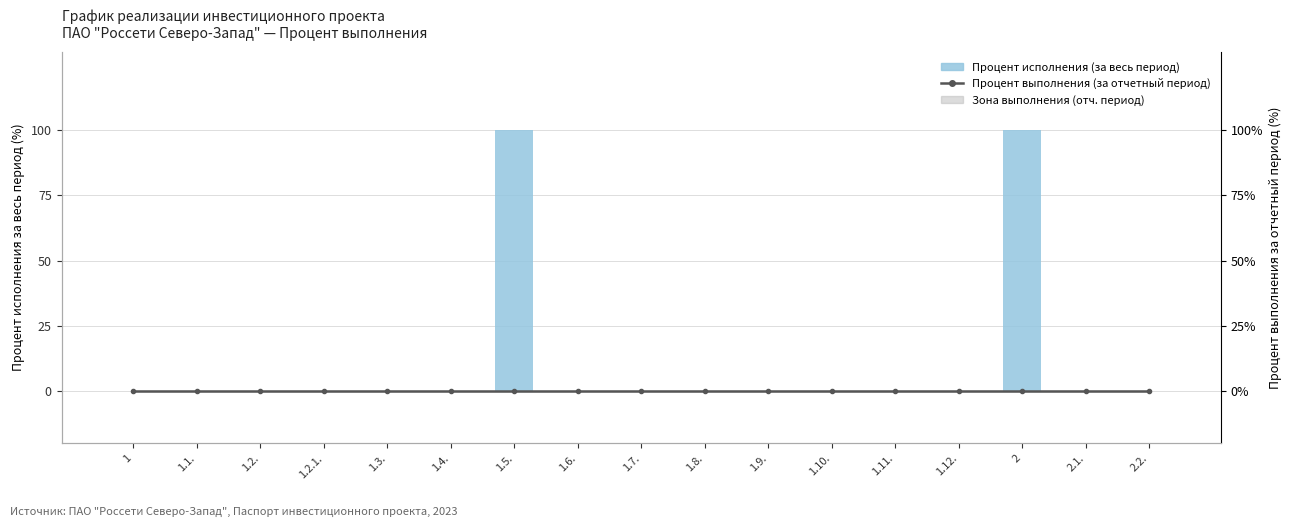

The value of Процент исполнения (за весь период) at 2 is 144. True or false?

False